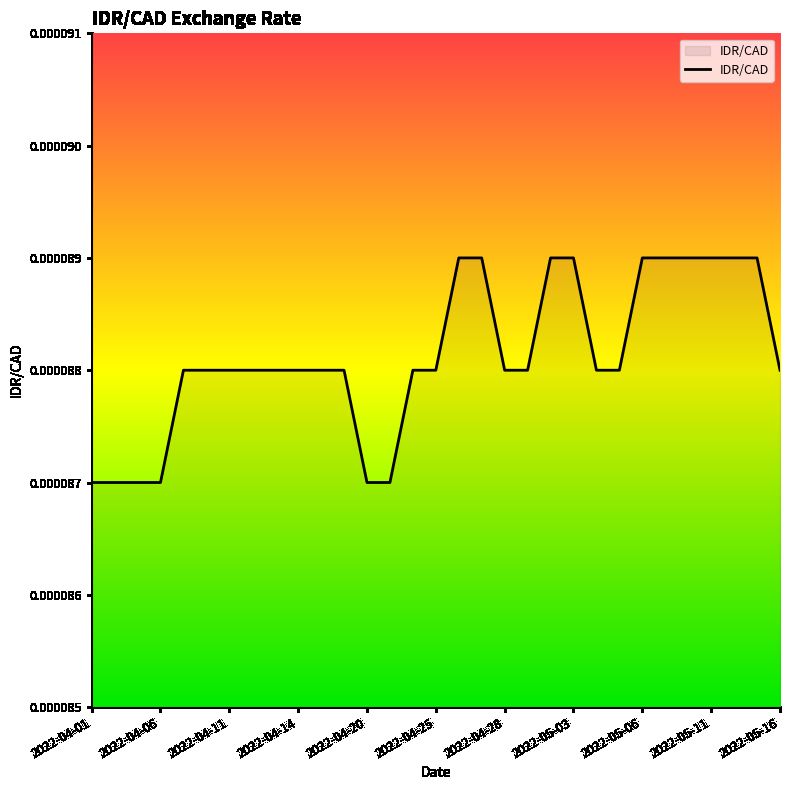

How many values are between 0 and 1?

31